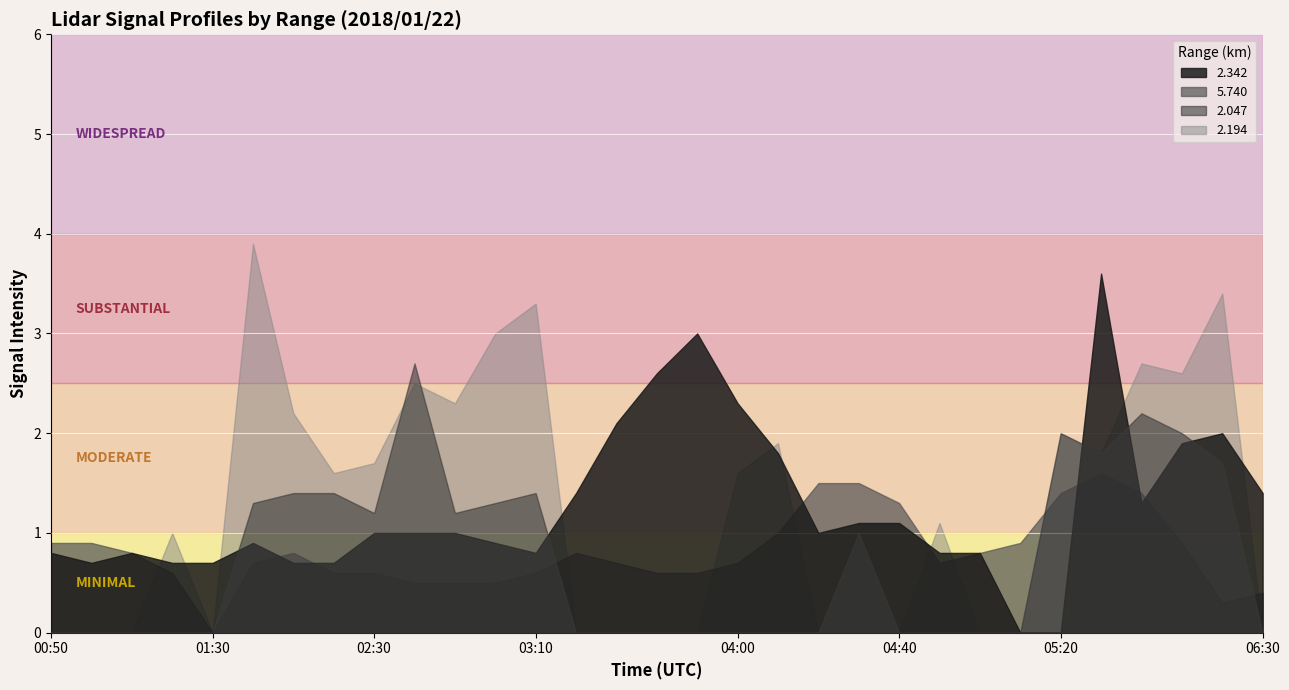

What is the value of the 2.342 point at the 21st from the left?

1.1